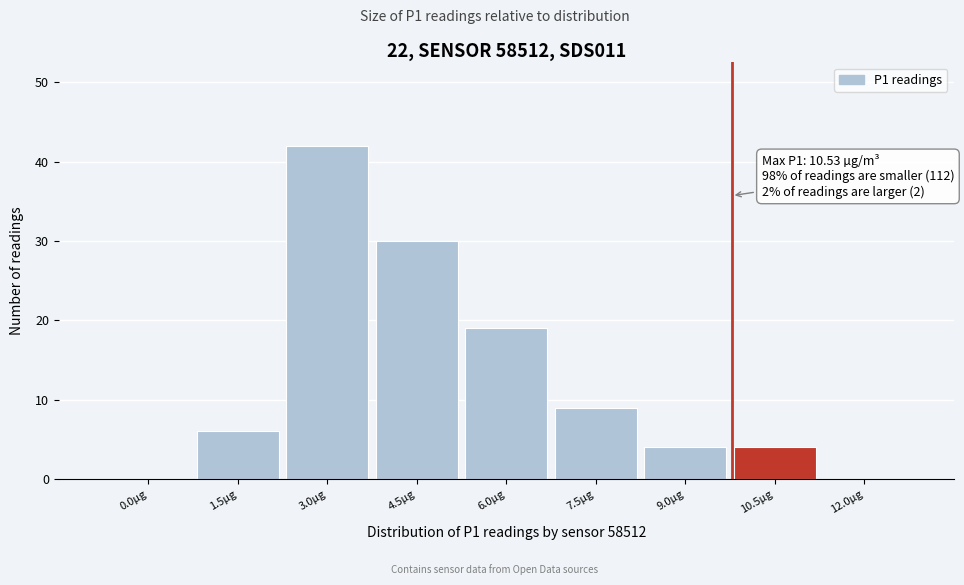

Reading left to right, extract all data points from this chart.

0.0µg=0	1.5µg=6	3.0µg=42	4.5µg=30	6.0µg=19	7.5µg=9	9.0µg=4	10.5µg=4	12.0µg=0